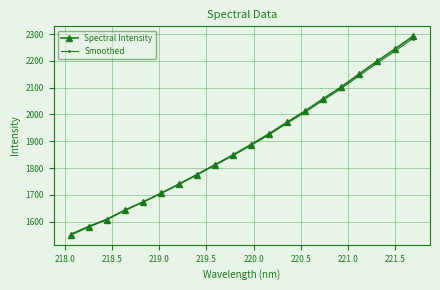

What is the value of the Smoothed point at the 17th from the left?

2143.6